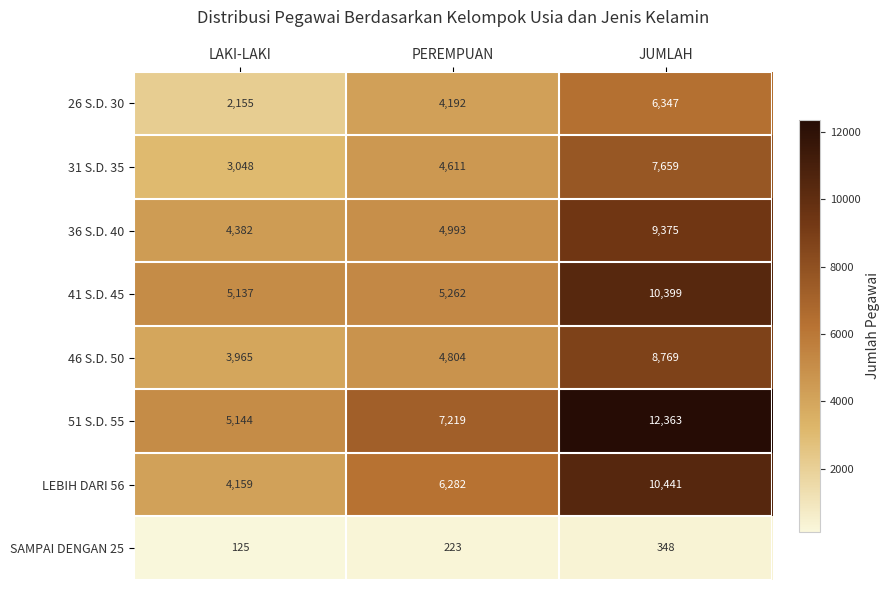

Rank the series at LAKI-LAKI from highest to lowest value.

51 S.D. 55, 41 S.D. 45, 36 S.D. 40, LEBIH DARI 56, 46 S.D. 50, 31 S.D. 35, 26 S.D. 30, SAMPAI DENGAN 25